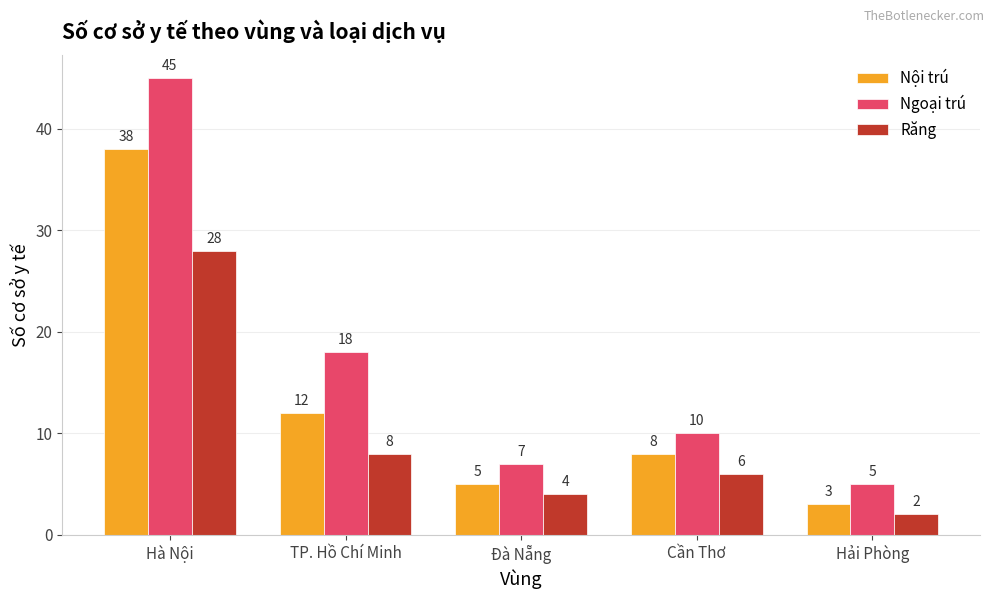

Which series has the largest total across all categories?

Ngoại trú